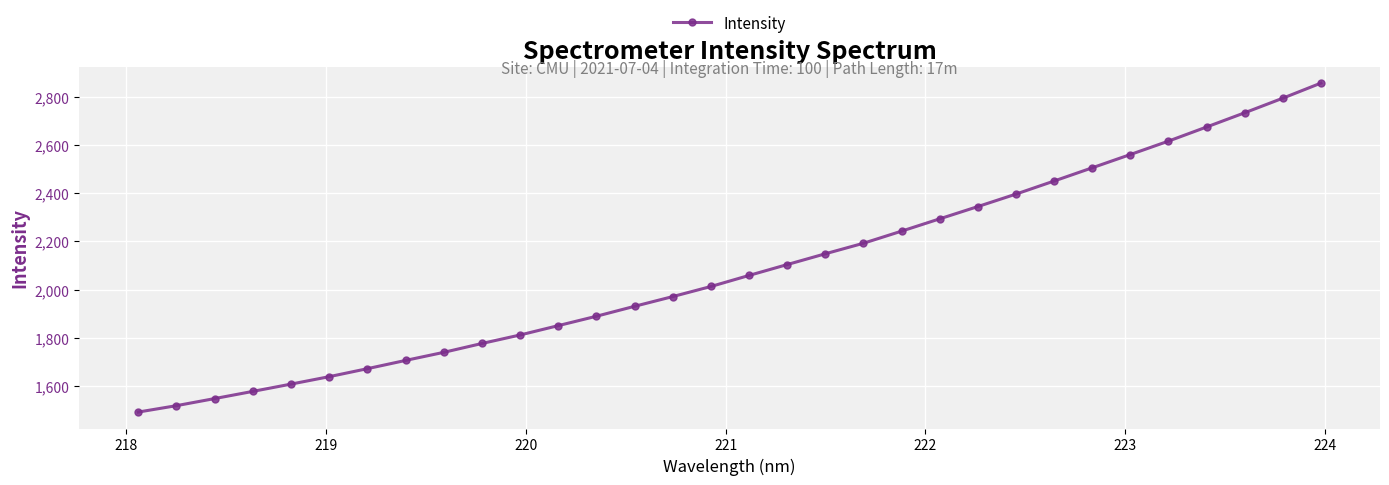

How many data points does each series have?

32